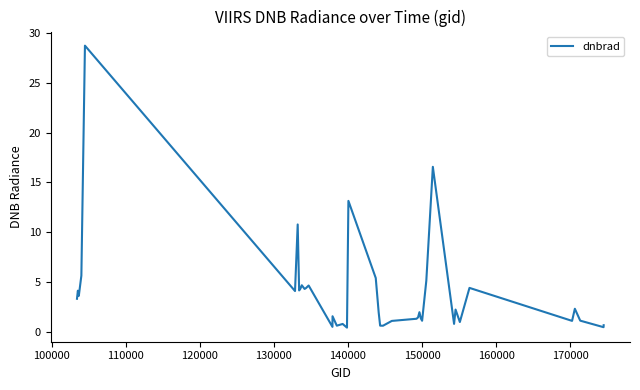

What is the maximum value shown in the chart?

28.8